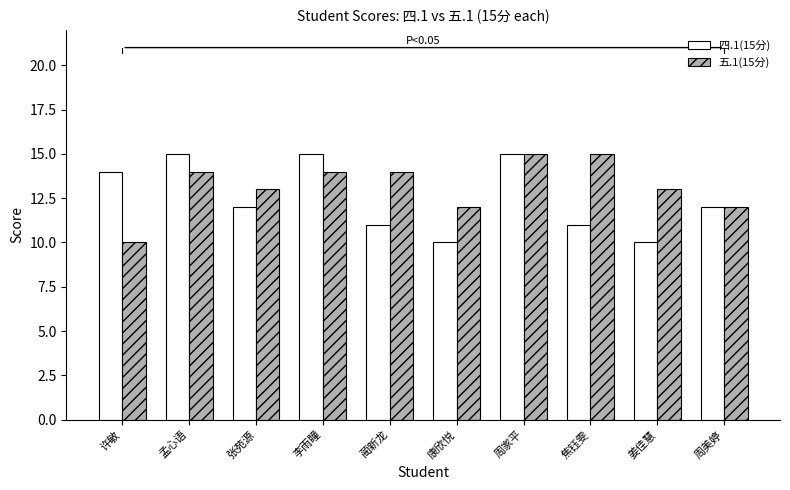

What is the difference between the highest and lowest values at 康欣悦?

2